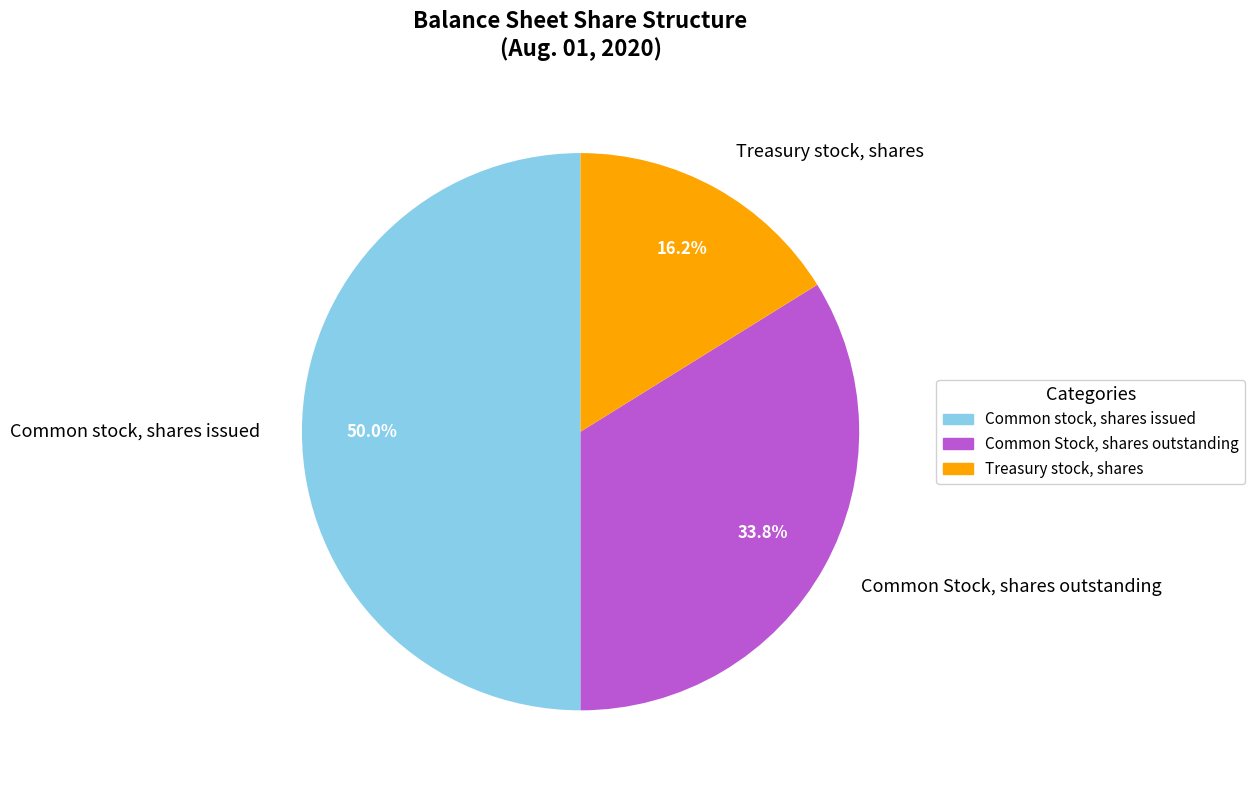

Does Common Stock, shares outstanding account for over 50% of the chart?

No